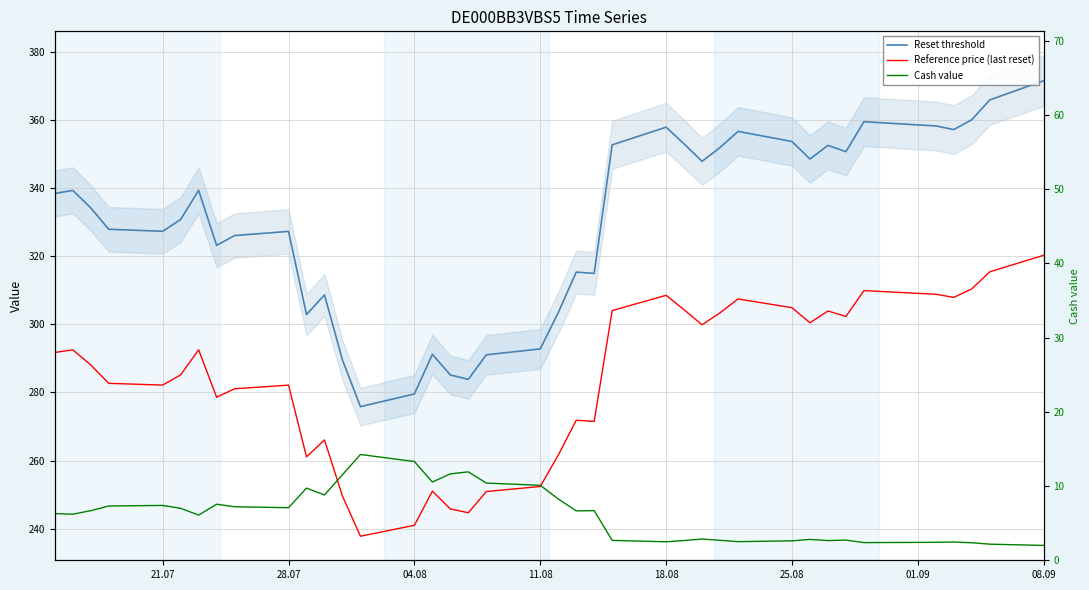

True or false: Reference price (last reset) and Cash value cross at least once.

False